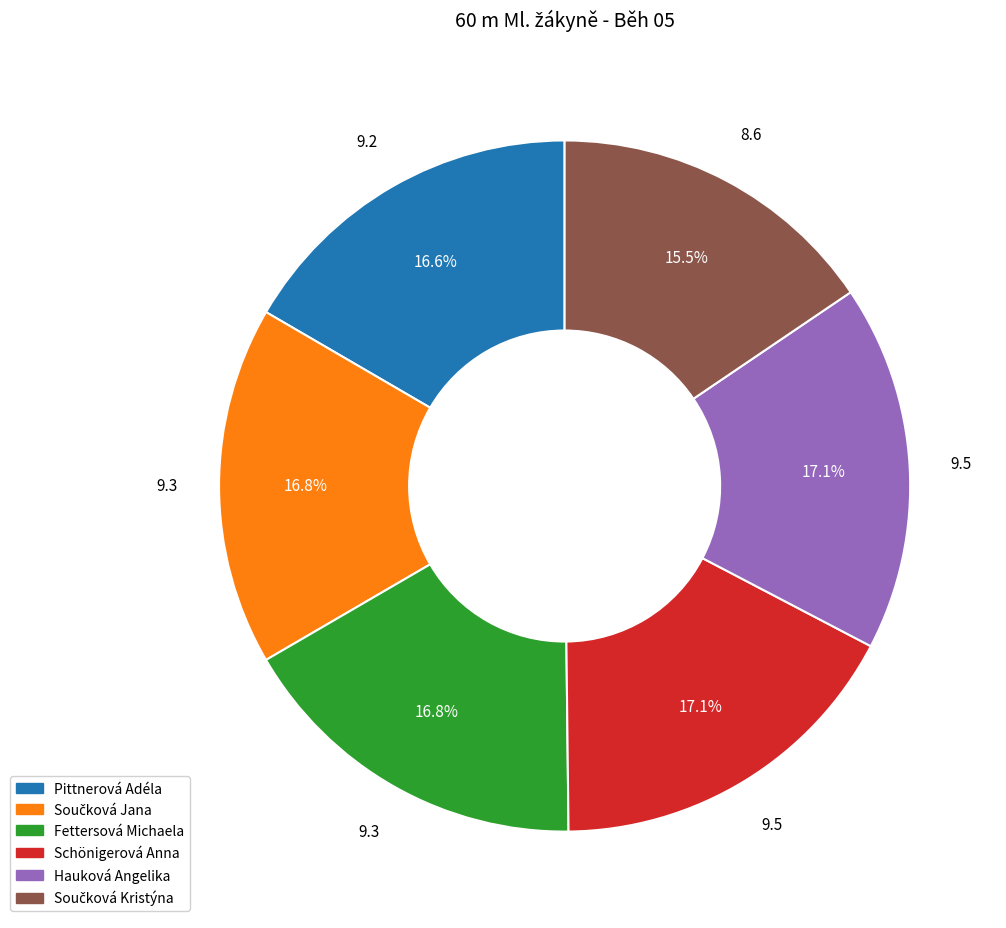

Count the number of slices in the pie.

6